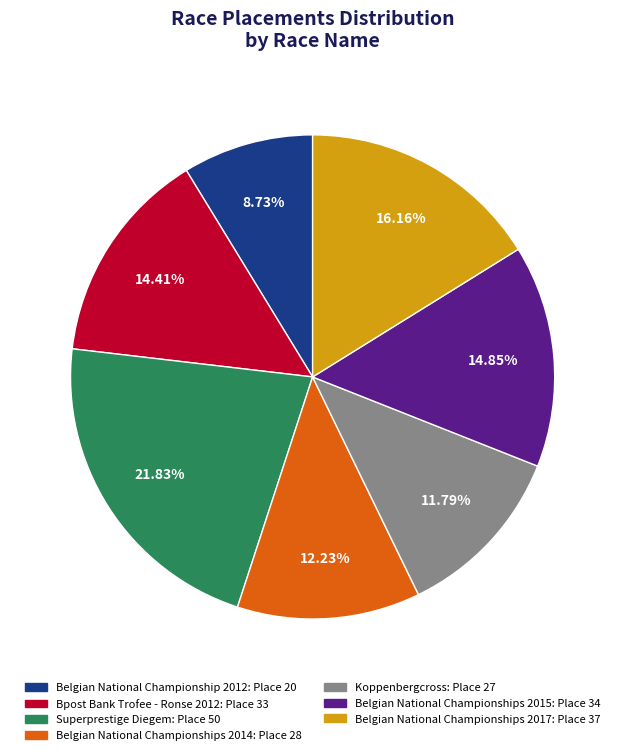

How many slices are in this pie chart?

7